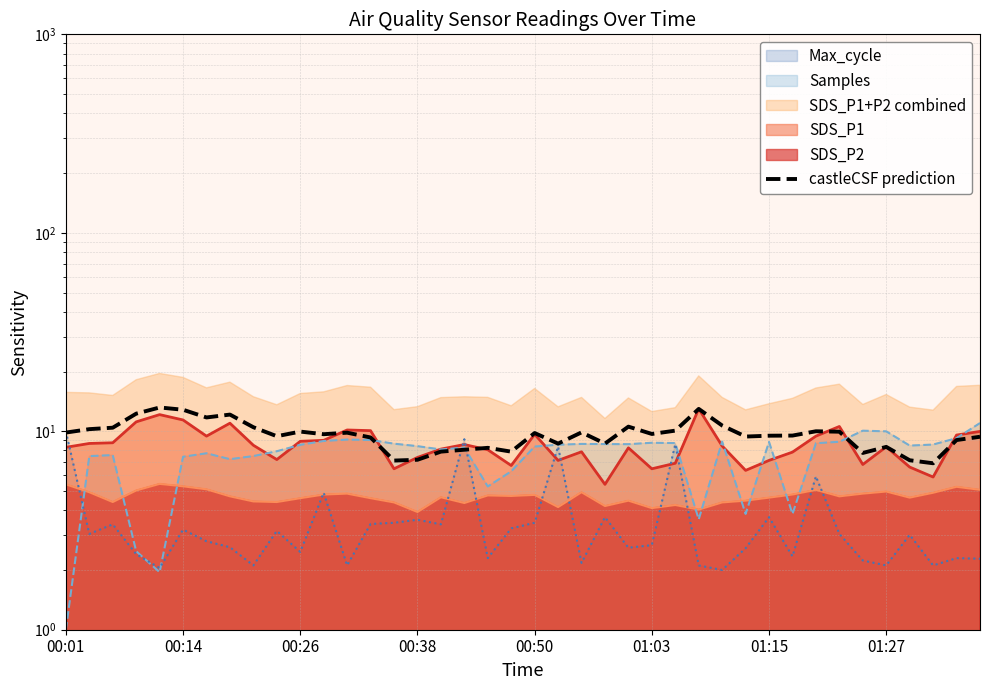

Reading left to right, what are all the values shown in this chart?

9.9	10.2	10.4	12.3	13.2	12.8	11.7	12.1	10.5	9.4	10.0	9.7	9.8	9.3	7.1	7.2	7.9	8.1	8.3	7.9	9.8	8.7	9.9	8.7	10.6	9.7	10.1	13.0	10.7	9.4	9.5	9.5	10.0	9.9	7.8	8.3	7.1	6.9	9.0	9.4